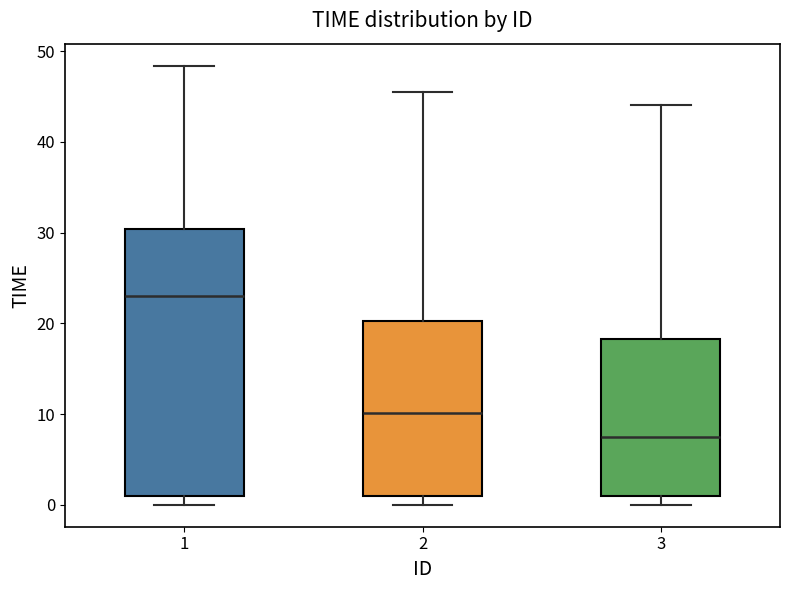

Where is the upper edge of the box at x = 2 on the y-axis? The values are not printed on the chart, so give them approximately, as read against the axis.

20